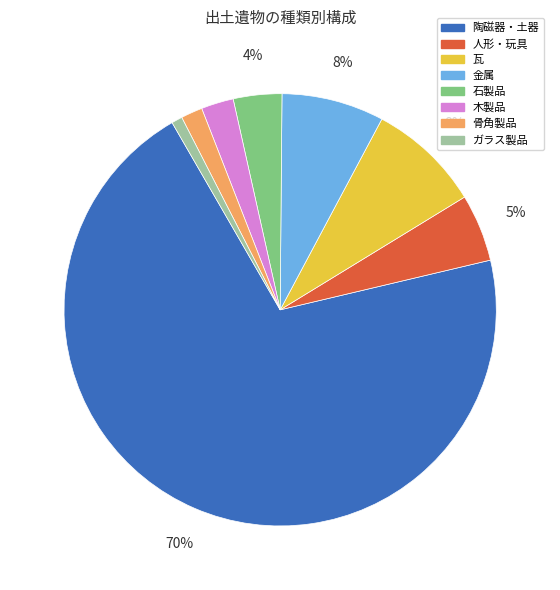

Which slice is the largest?

陶磁器・土器